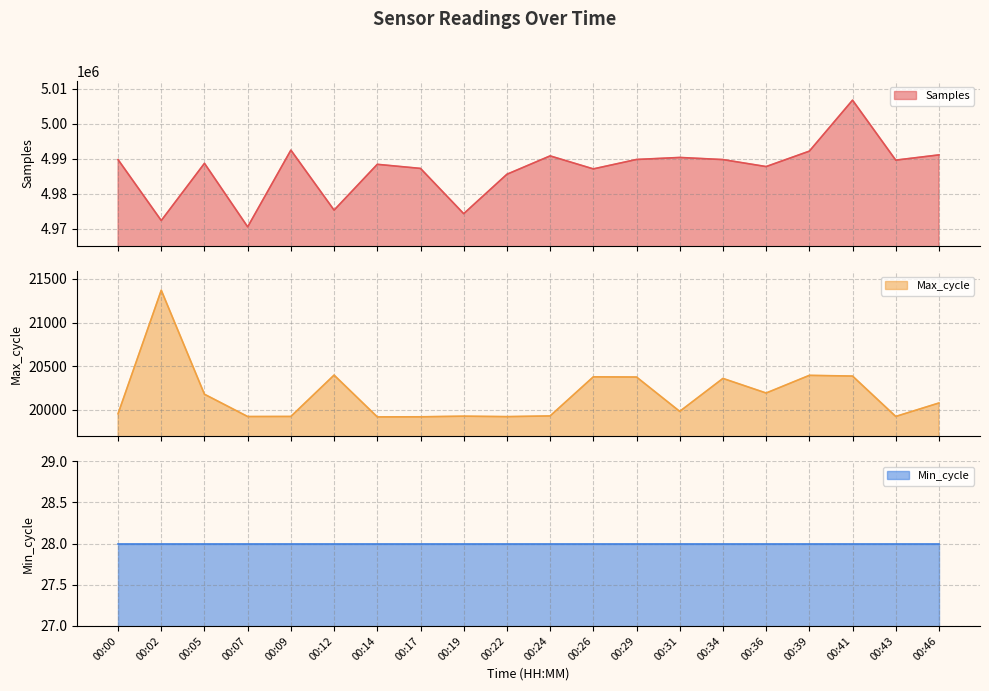

At which category does Max_cycle reach its first local valley?

00:07